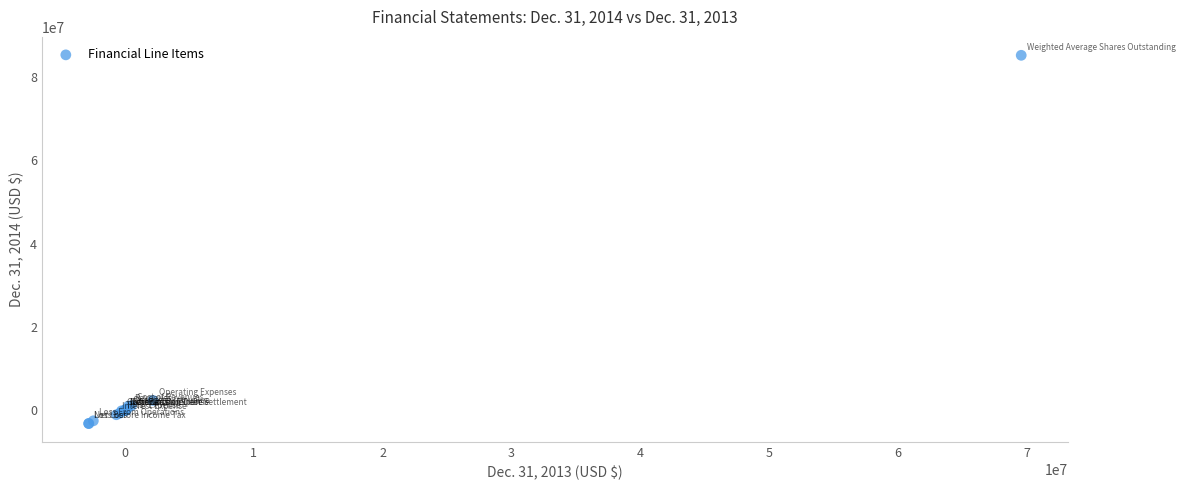

What Y value in the scatter plot is closest to 41037024?

2396699.0